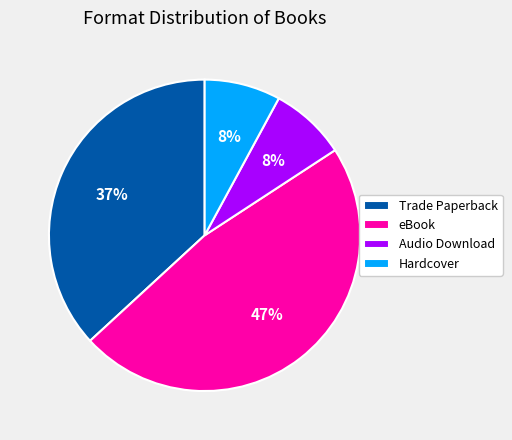

How many segments does this pie chart have?

4